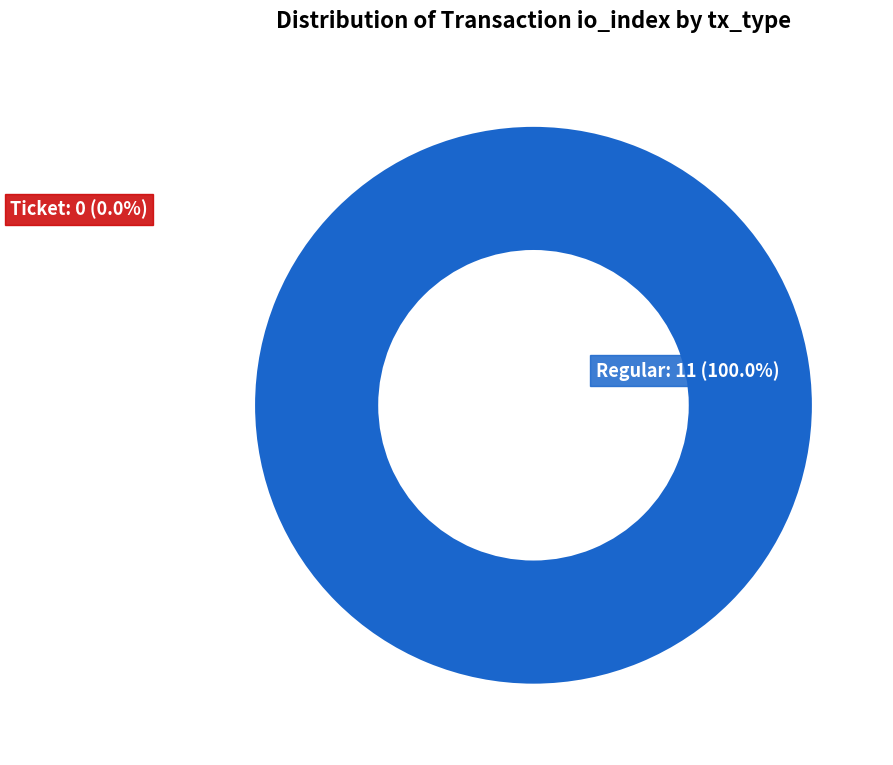

Rank the categories by value from highest to lowest.

Regular (io_index=11), Ticket (io_index=0)